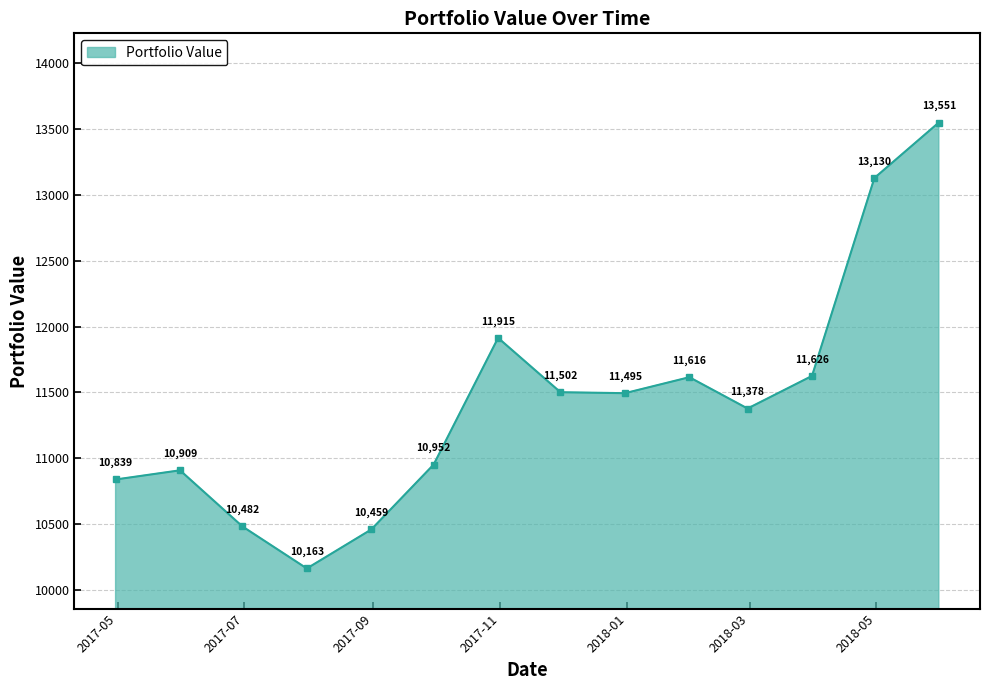

What is the value of the 11th point from the left?

11378.1